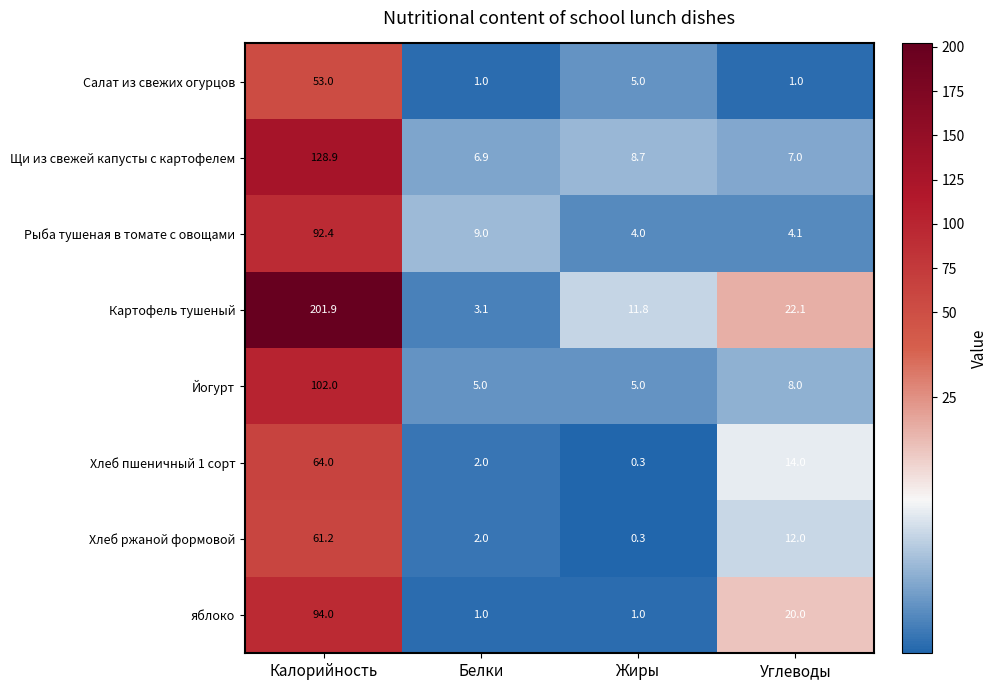

True or false: Хлеб пшеничный 1 сорт has a value of 1.0 at Белки.

False